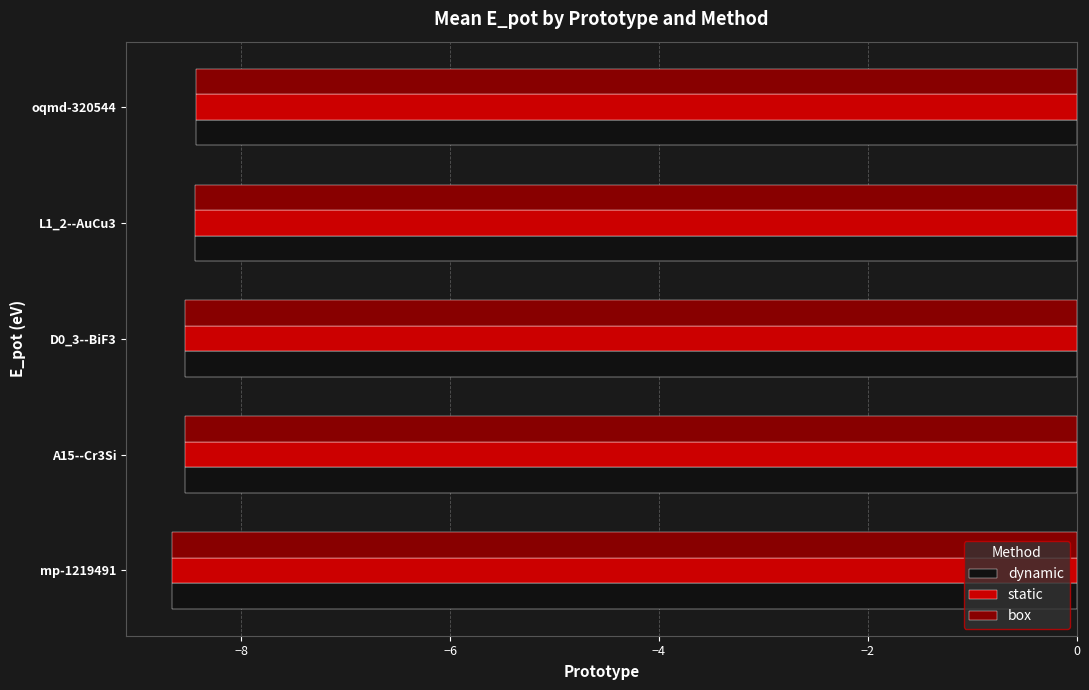

True or false: dynamic has a value of -12.1 at oqmd-320544.

False